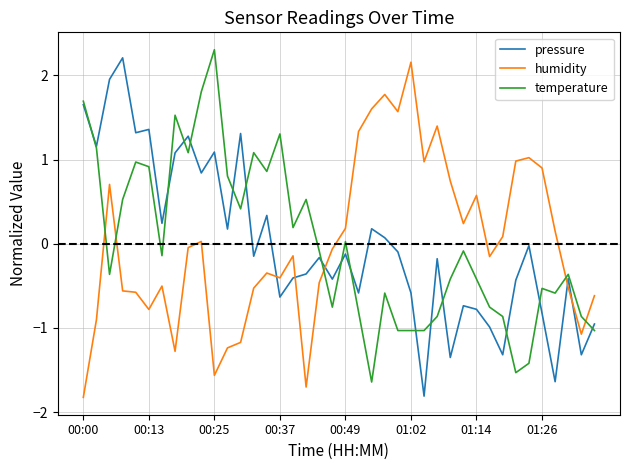

True or false: humidity and pressure intersect in this chart.

True